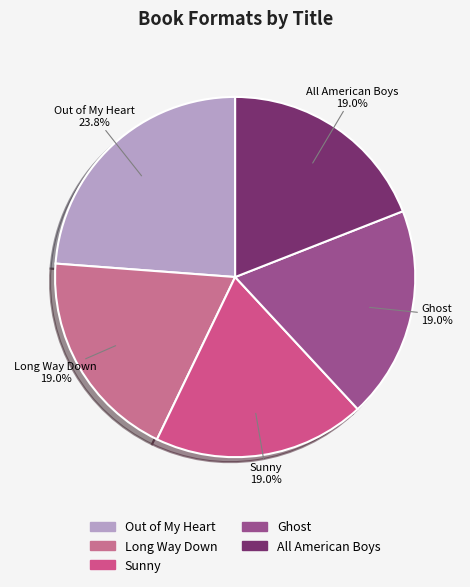

What is the total percentage of Sunny and Out of My Heart?

42.9%